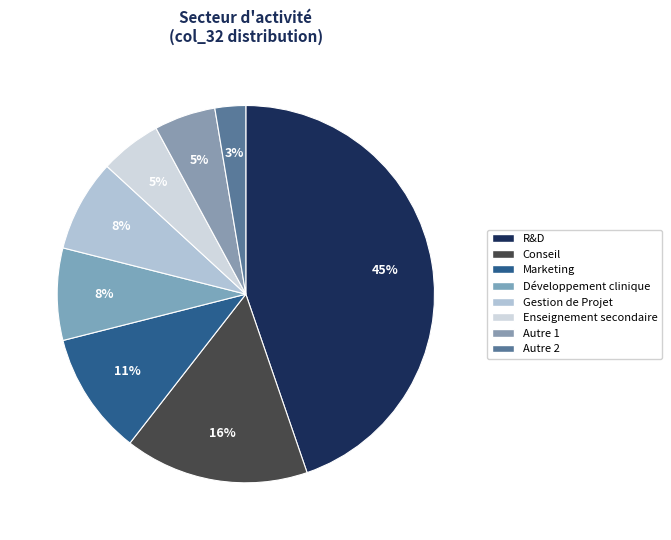

Count the number of slices in the pie.

8